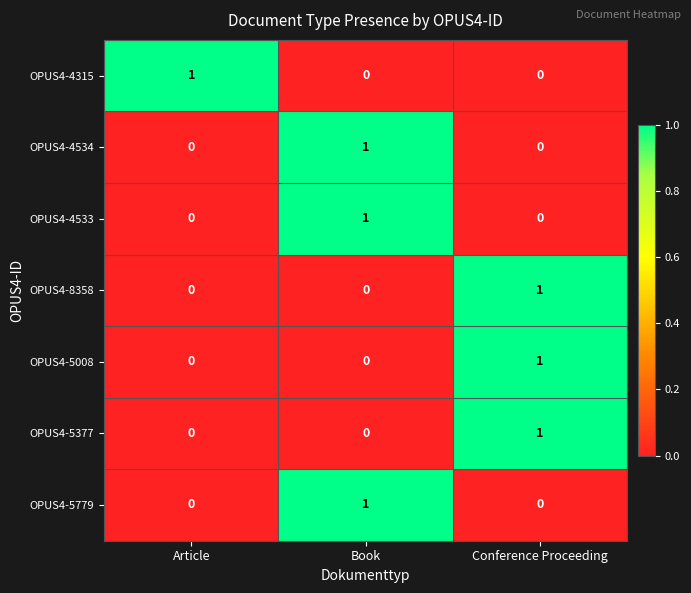

Is it true that OPUS4-4533 equals 1 at Article?

False